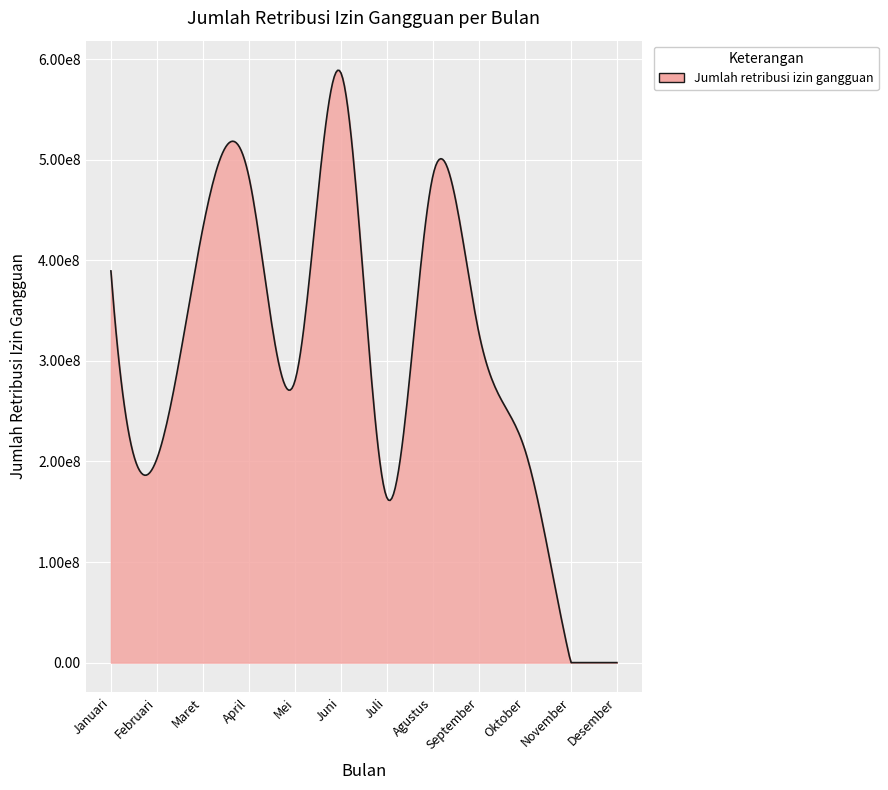

Does the chart display data point markers on the line(s)?

No